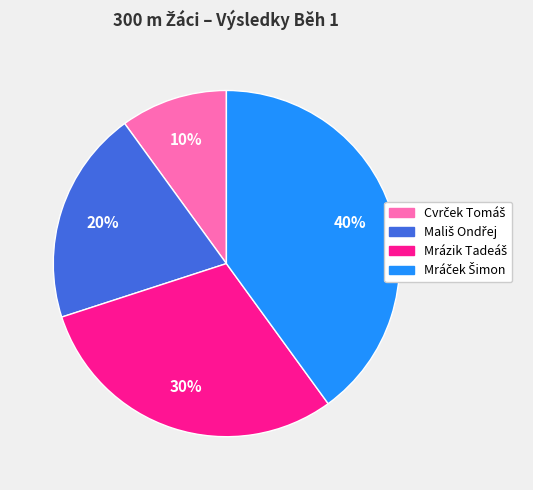

Does any single category account for the majority?

No